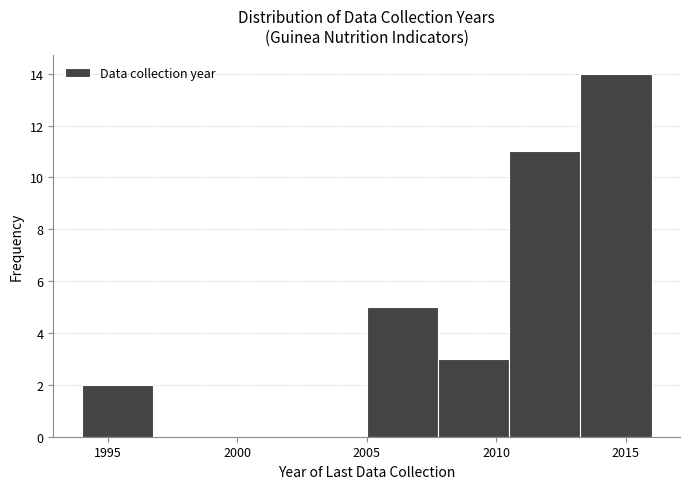

Over which range of the x-axis is the bar tallest?

2013.25 to 2016.00